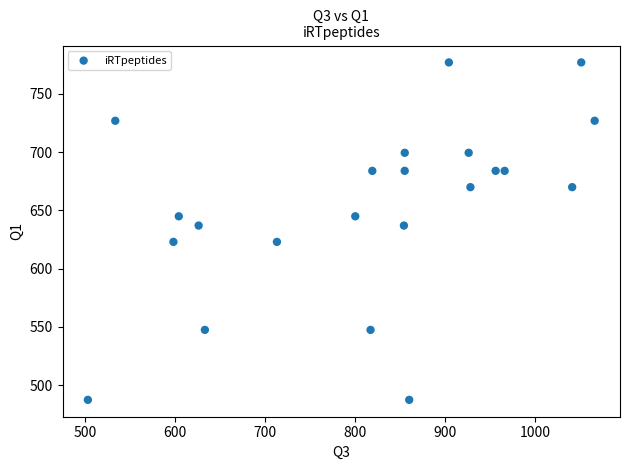

How many points are shown in the scatter plot?

22